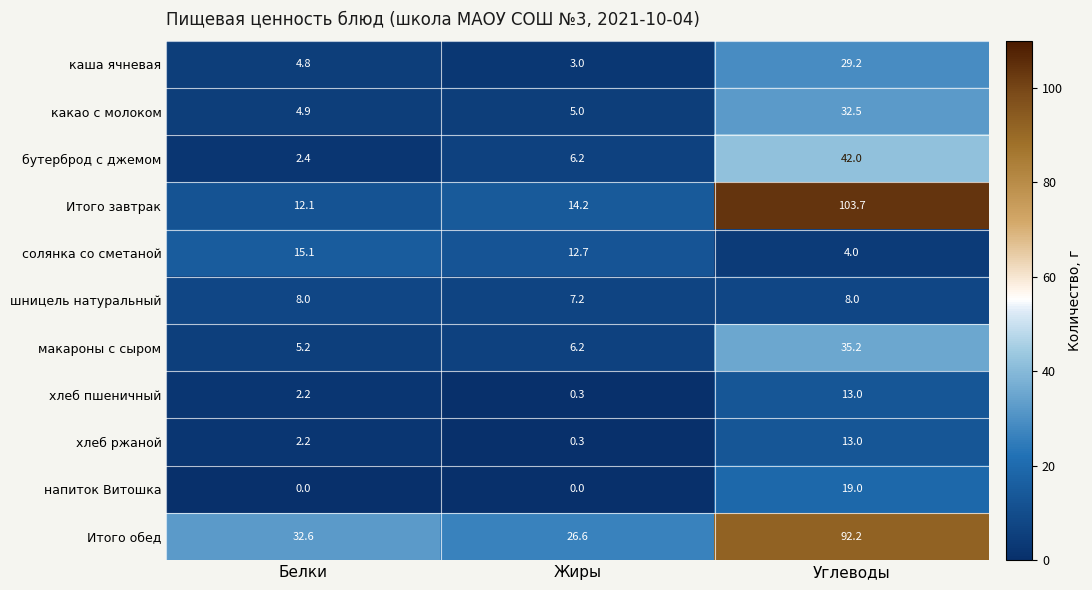

At which category does the chart reach its peak across all series?

Углеводы